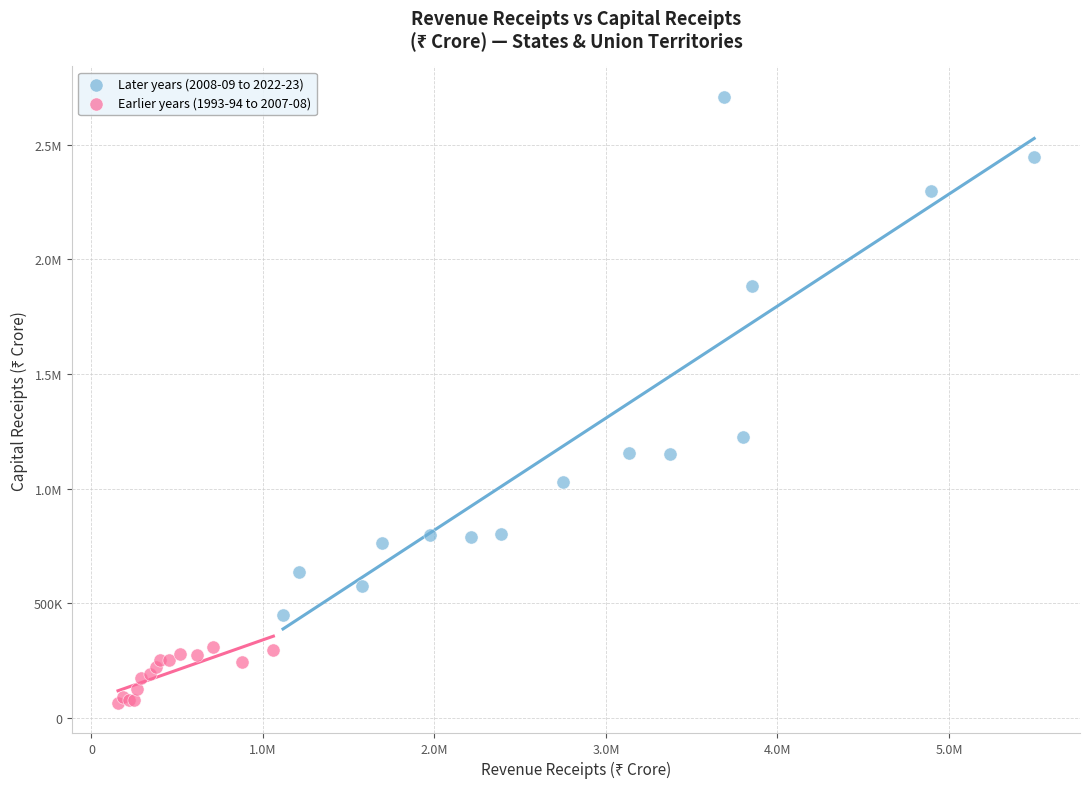

What are all the series names shown in the legend?

Later years (2008-09 to 2022-23), Earlier years (1993-94 to 2007-08)